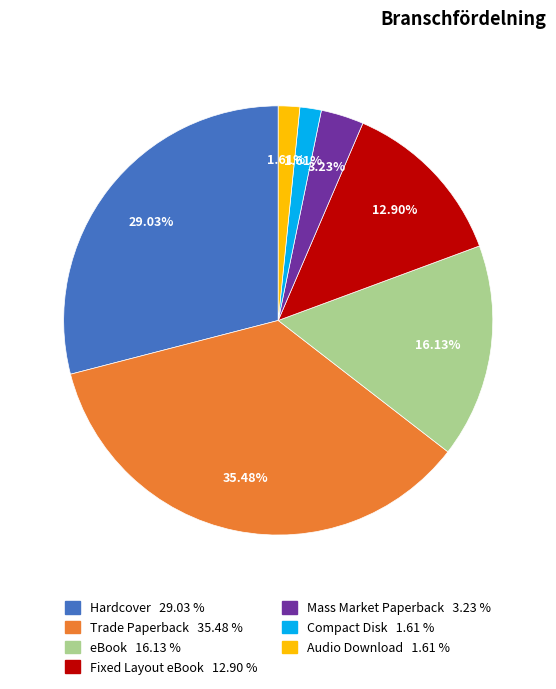

To the nearest percent, what is the difference between the Audio Download and Fixed Layout eBook slice percentages?

11%